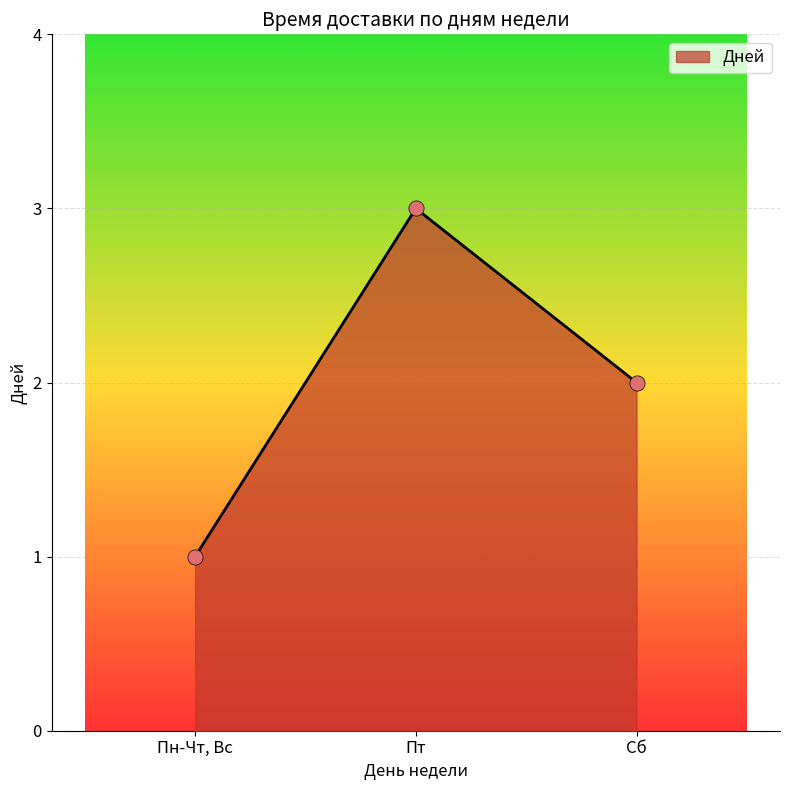

Approximately how many times larger is the value at Пн-Чт, Вс compared to Пт?

0.3